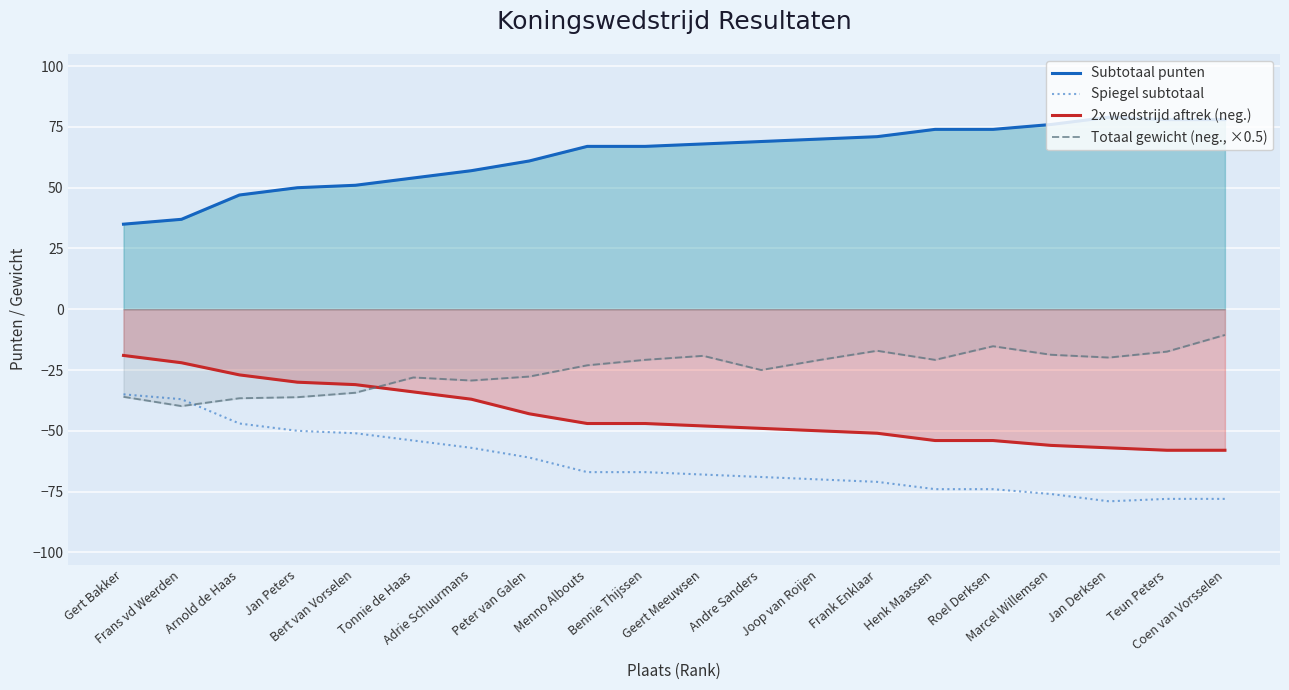

What is the label of the 18th point from the left?

Jan Derksen